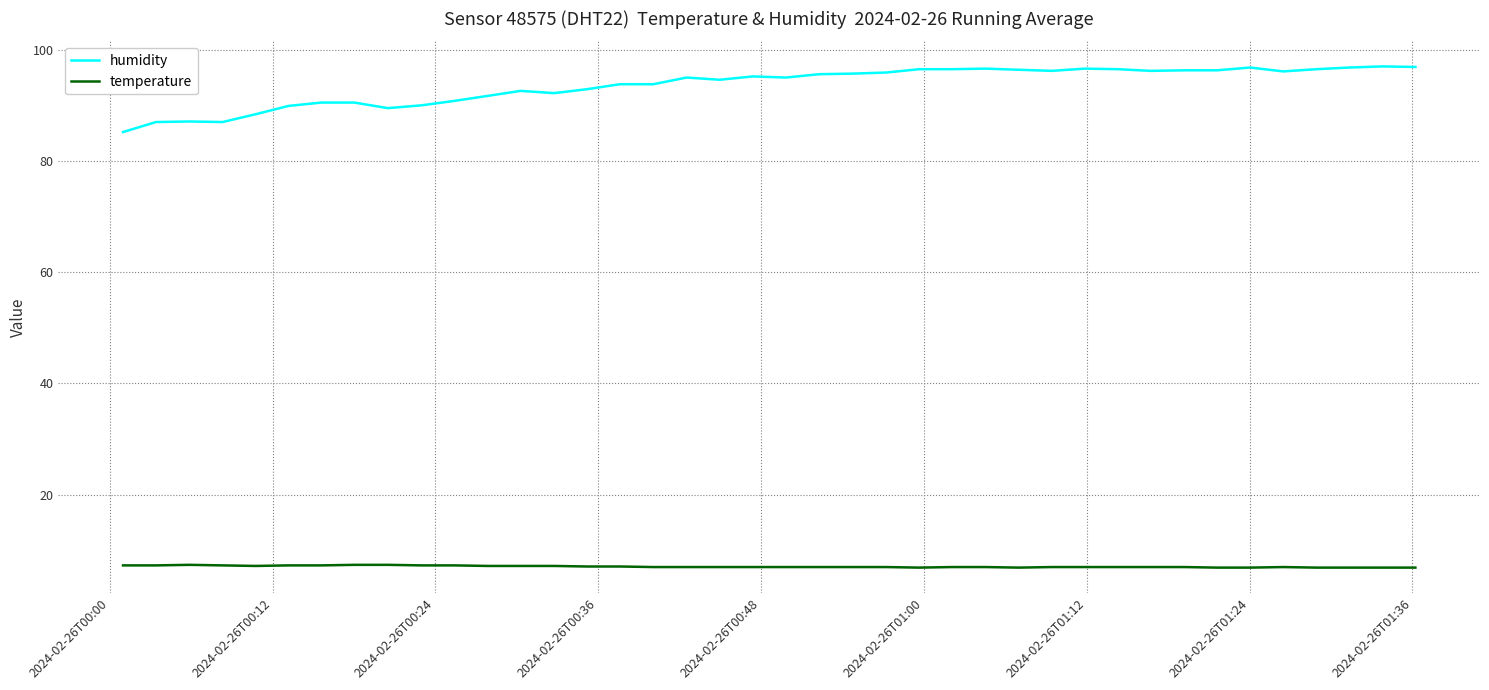

List the series in order of their peak value, highest first.

humidity, temperature